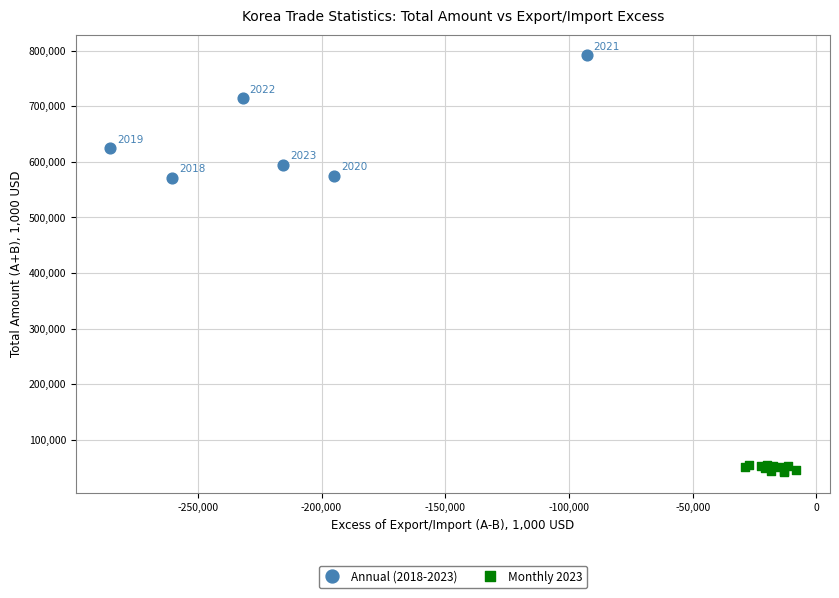

What are all the series names shown in the legend?

Annual (2018-2023), Monthly 2023